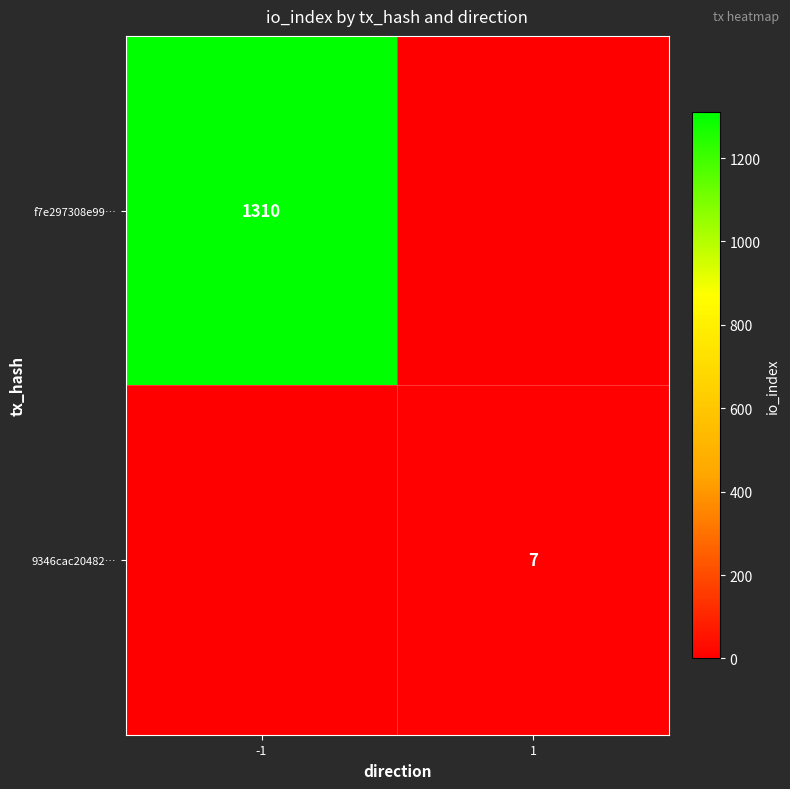

The 9346cac20482… series shows 10 at 1. True or false?

False